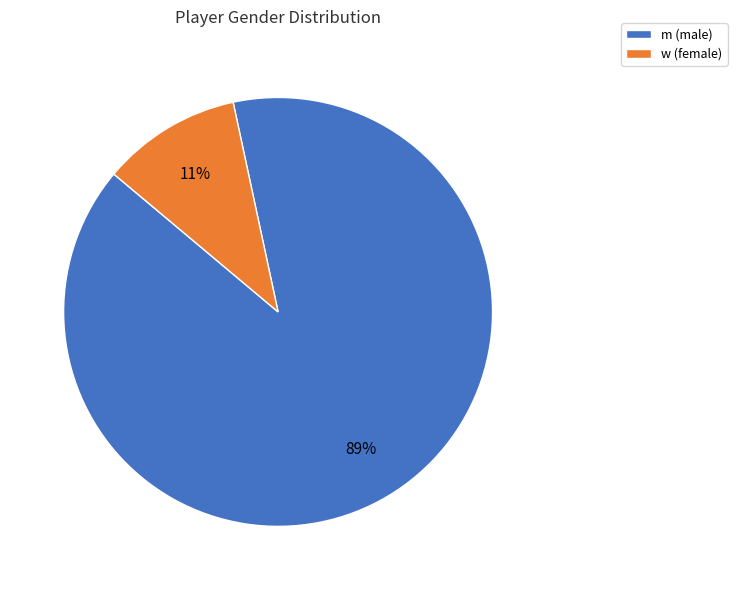

What is the smallest slice in the pie chart?

w